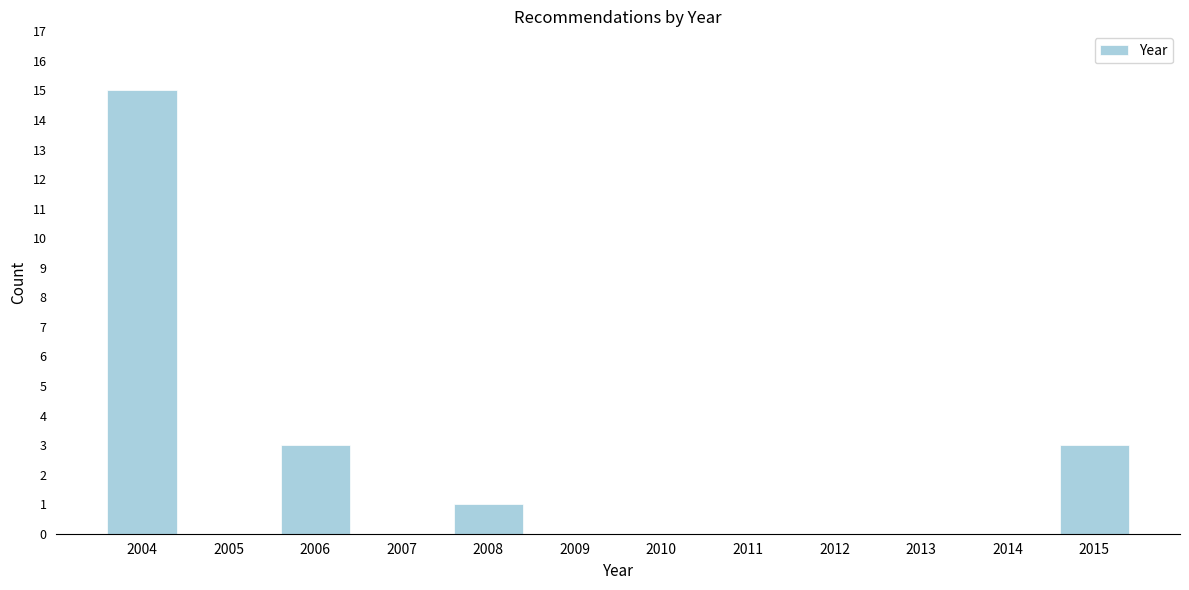

Reading left to right, extract all data points from this chart.

2004=15	2005=0	2006=3	2007=0	2008=1	2009=0	2010=0	2011=0	2012=0	2013=0	2014=0	2015=3